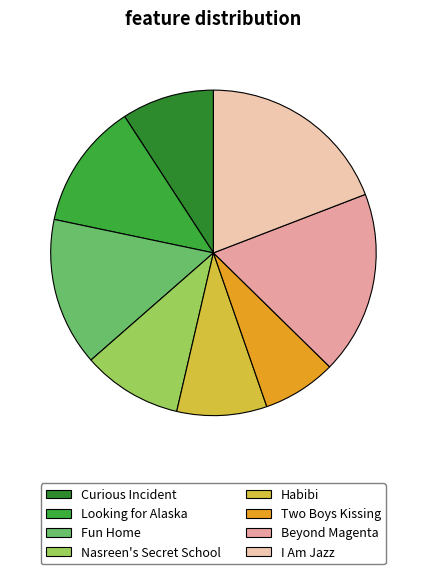

Is there any slice that represents more than half of the pie?

No